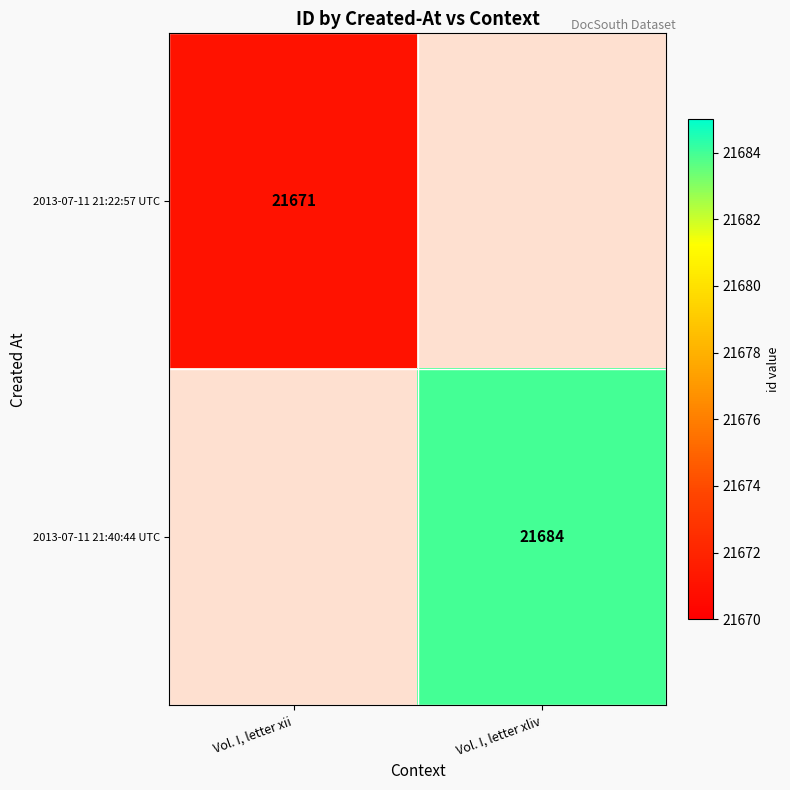

Is it true that 2013-07-11 21:22:57 UTC equals 11165 at Vol. I, letter xii?

False